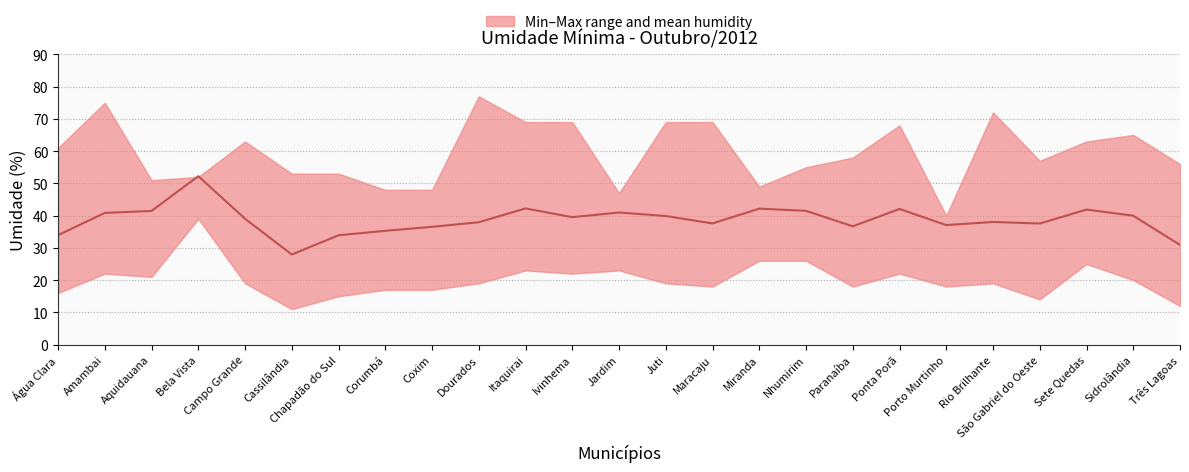

What is the sum of the values at Corumbá and Nhumirim?

76.8